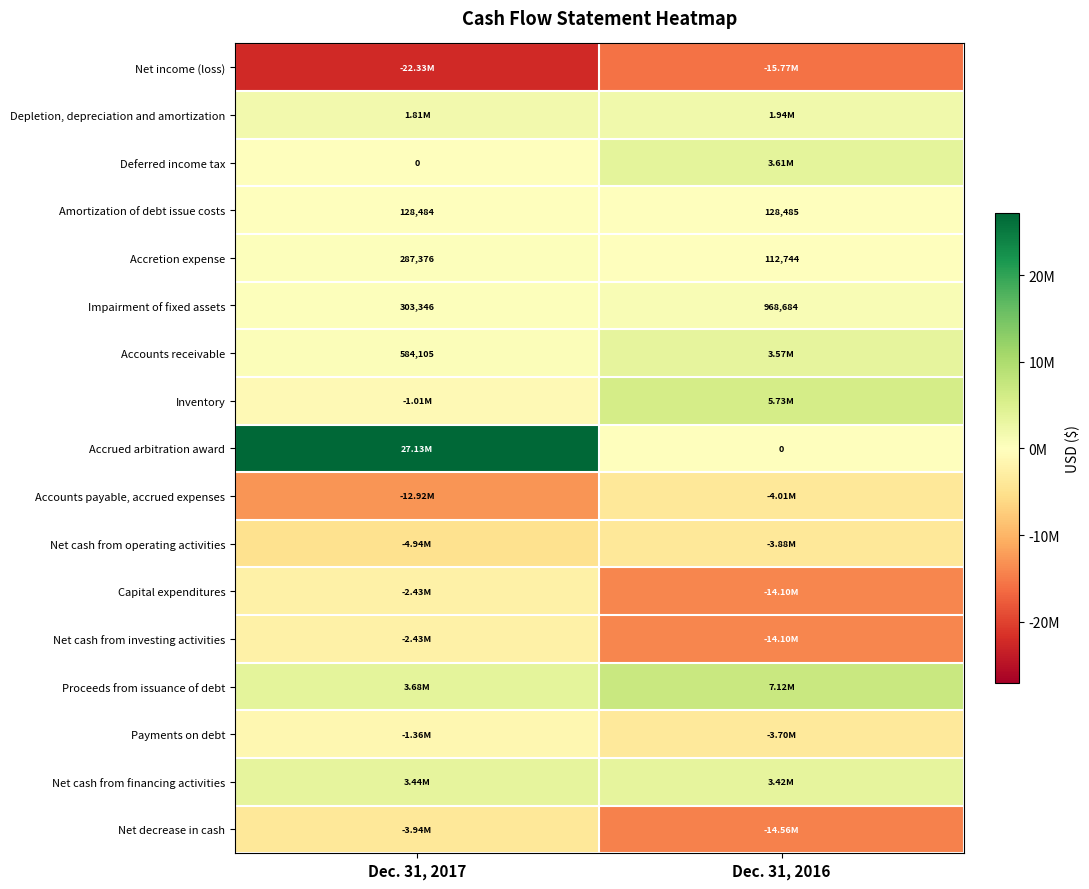

What is the total value across all series at Dec. 31, 2017?

-14013079